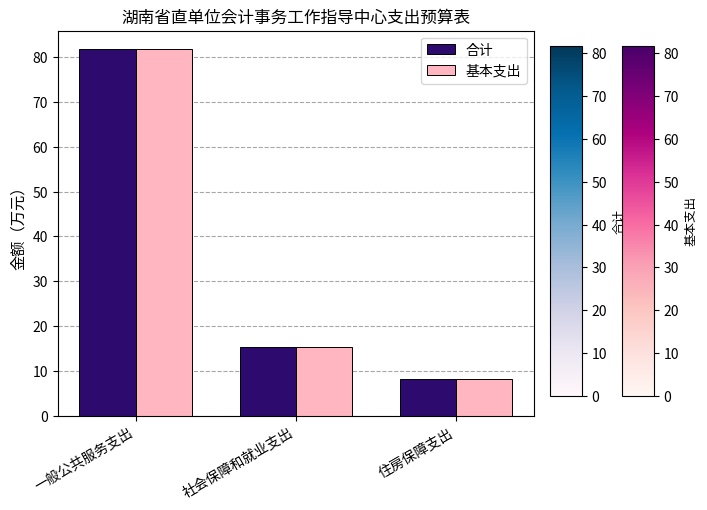

Does the chart contain stacked bars?

No